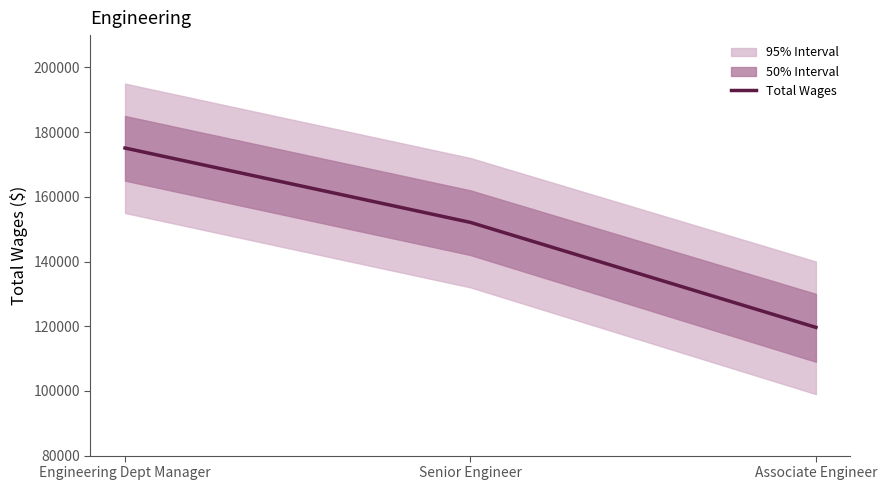

List the labels in order of value, smallest first.

Associate Engineer, Senior Engineer, Engineering Dept Manager